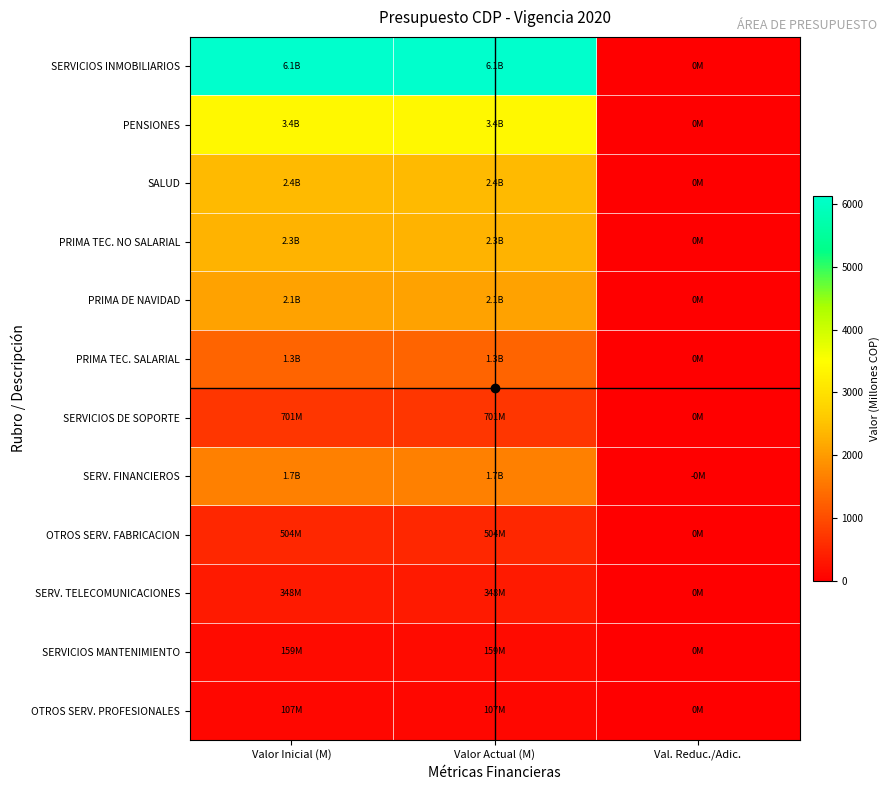

At Valor Inicial (M), list the series in order from largest to smallest.

SERVICIOS INMOBILIARIOS, PENSIONES, SALUD, PRIMA TEC. NO SALARIAL, PRIMA DE NAVIDAD, SERV. FINANCIEROS, PRIMA TEC. SALARIAL, SERVICIOS DE SOPORTE, OTROS SERV. FABRICACION, SERV. TELECOMUNICACIONES, SERVICIOS MANTENIMIENTO, OTROS SERV. PROFESIONALES